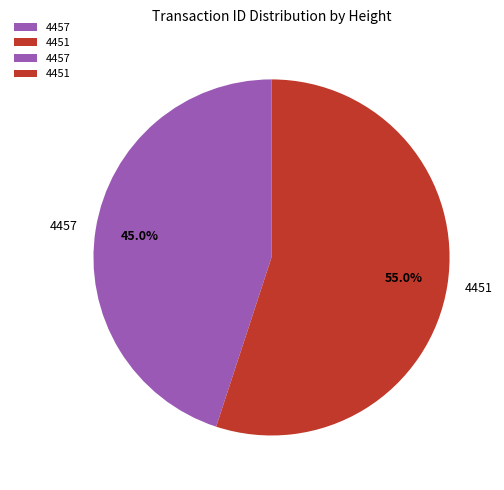

Does 4457 account for over 50% of the chart?

No